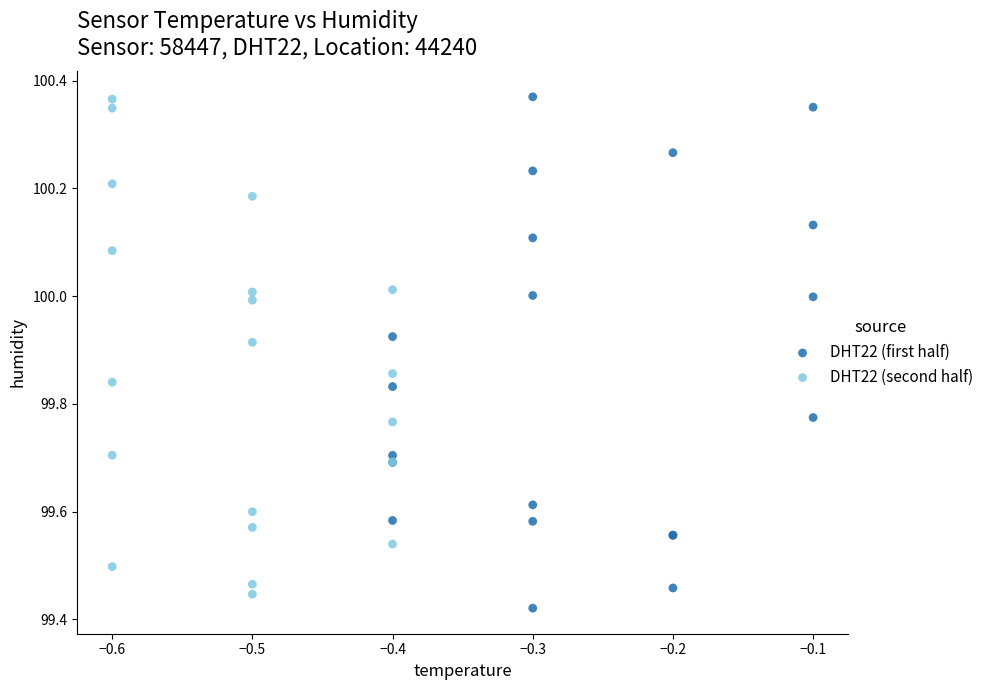

Which series has the largest Y range (max minus min)?

DHT22 (first half)